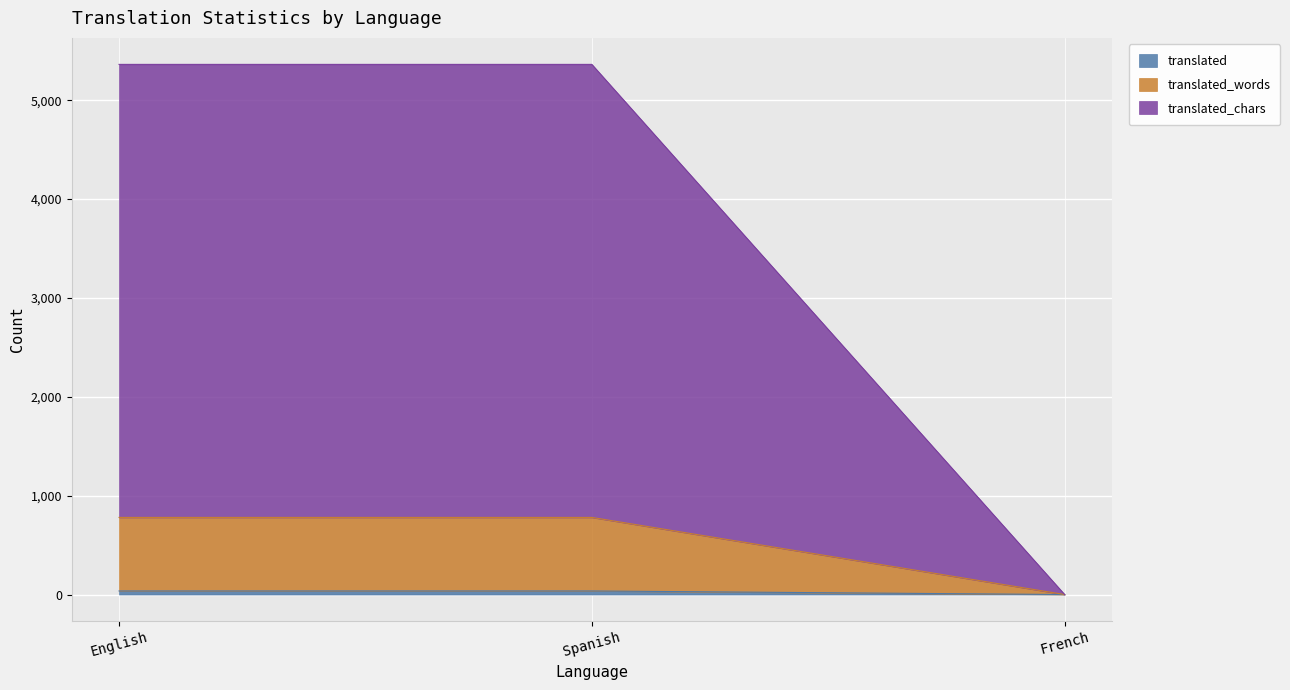

Rank the series at French from lowest to highest value.

translated, translated_words, translated_chars